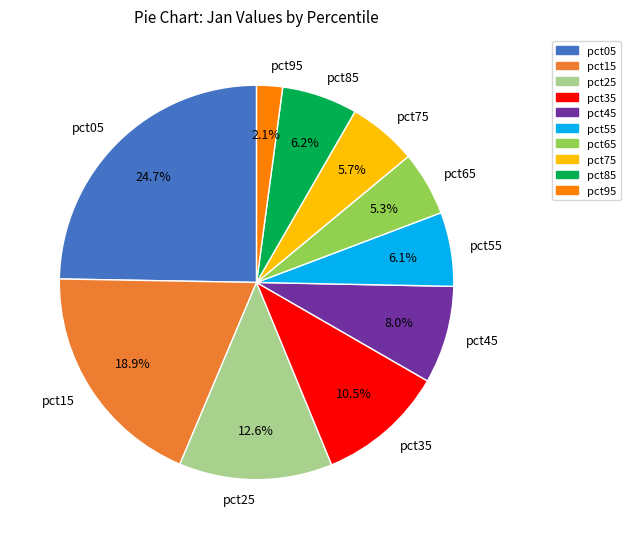

To the nearest percent, what is the difference between the largest and smallest slice percentages?

23%